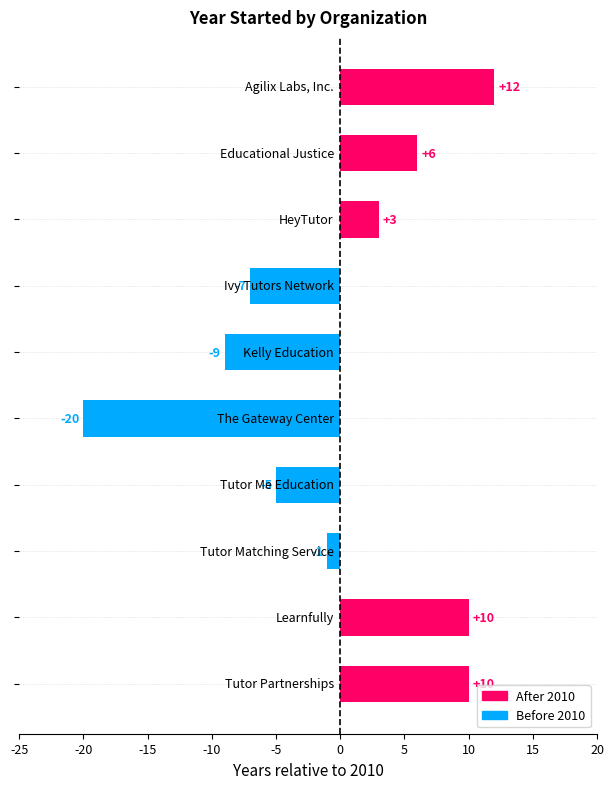

Reading top to bottom, transcribe all the data shown in this chart.

12	6	3	-7	-9	-20	-5	-1	10	10